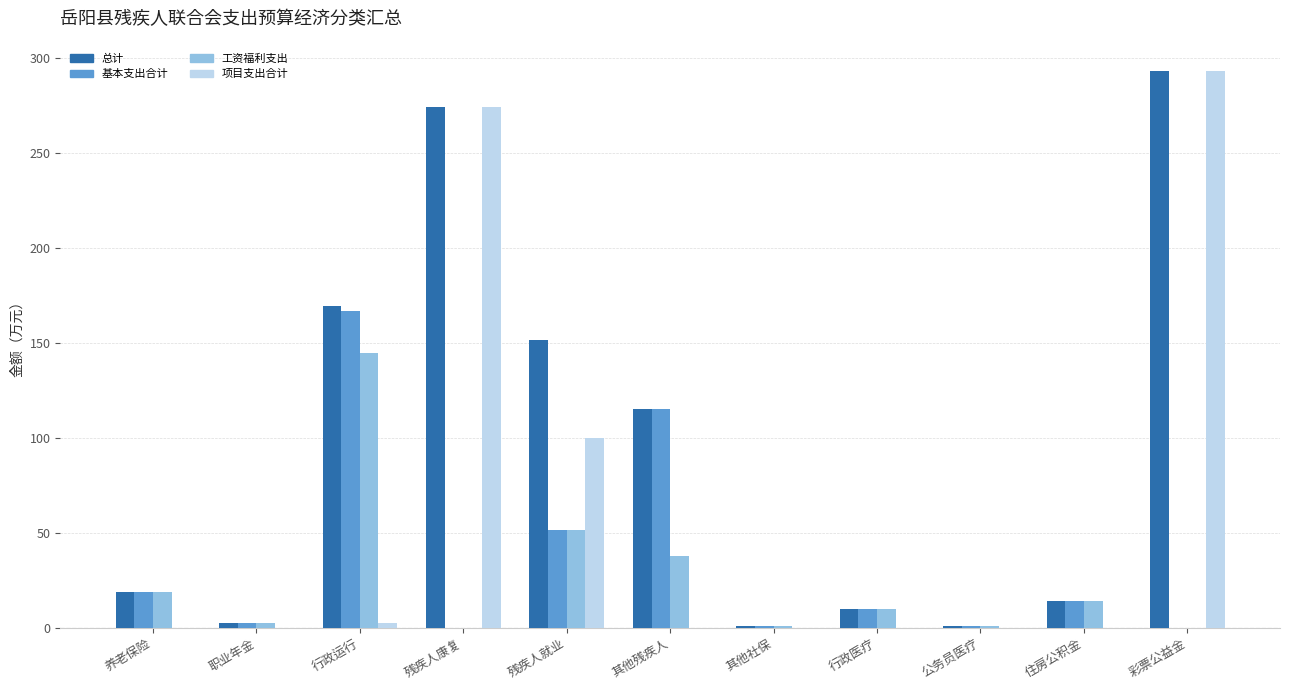

Which series changed the most between 职业年金 and 残疾人康复?

项目支出合计